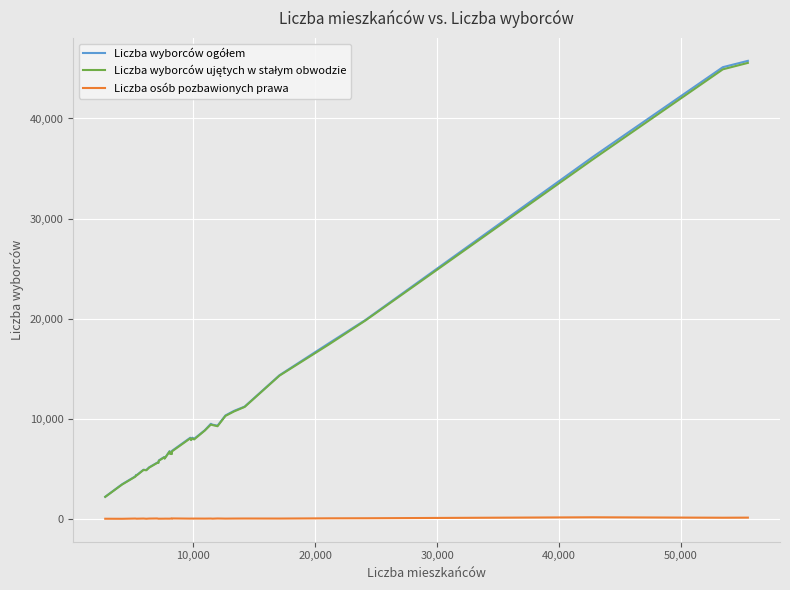

What is the maximum value shown in the chart?

45759